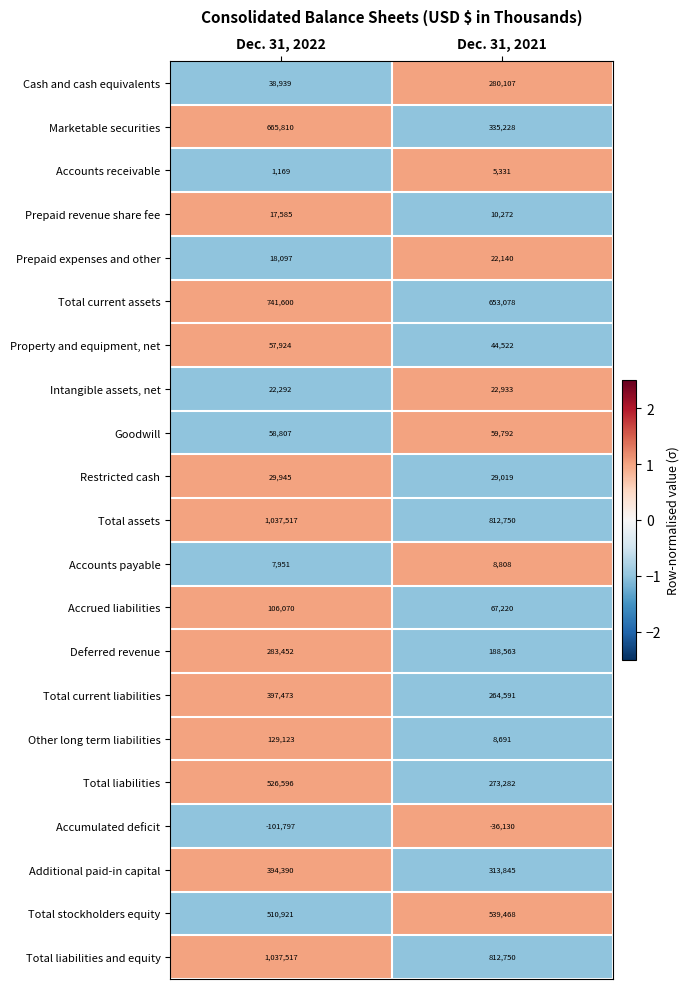

Rank the categories by Total stockholders equity value from highest to lowest.

Dec. 31, 2021, Dec. 31, 2022